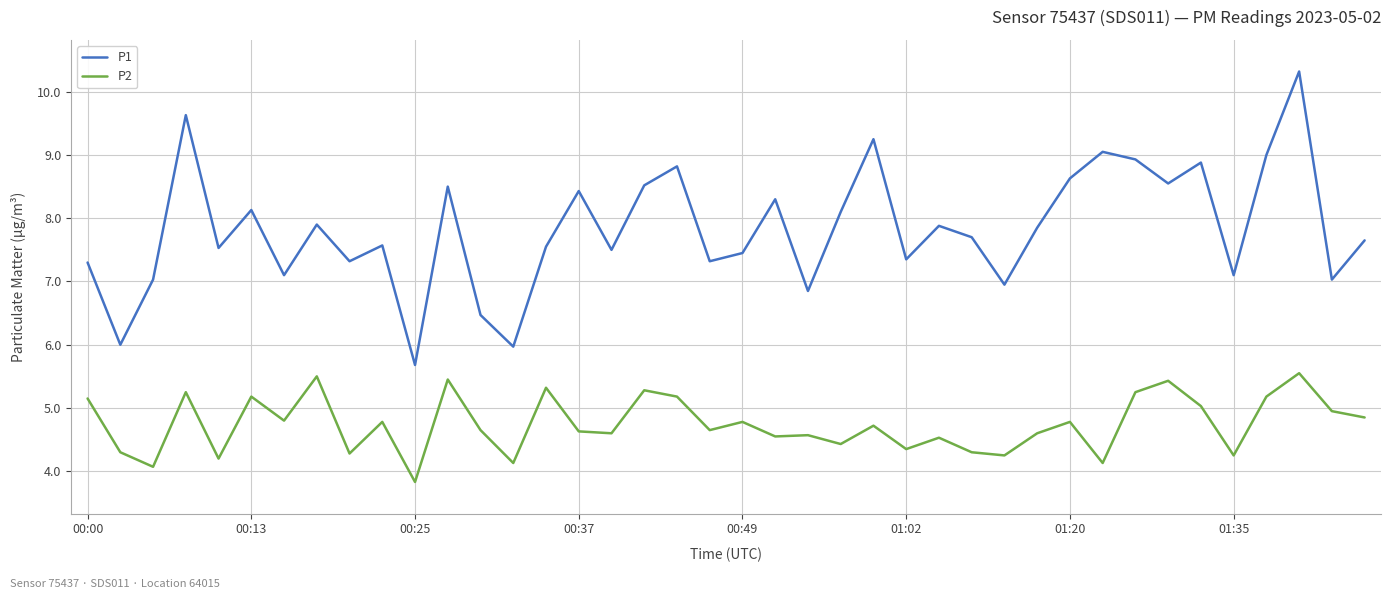

True or false: P2 and P1 intersect in this chart.

False